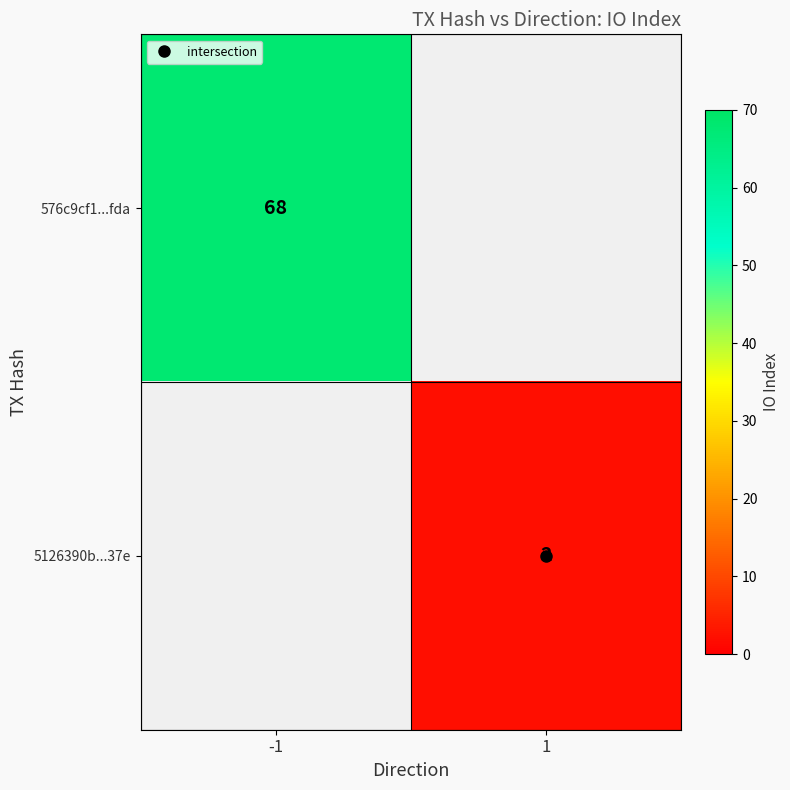

What is the minimum value for 576c9cf1...fda?

68.0